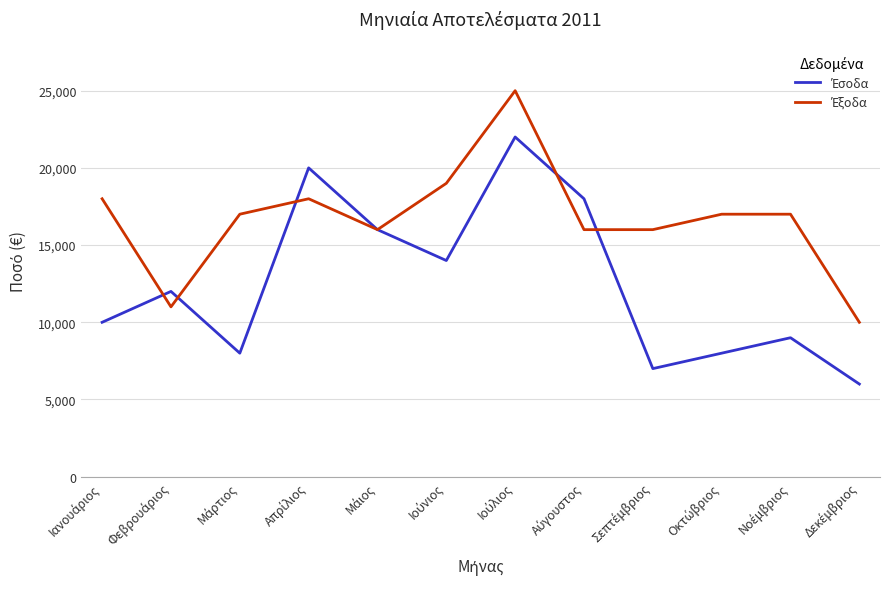

What is the minimum value shown in the chart?

6000